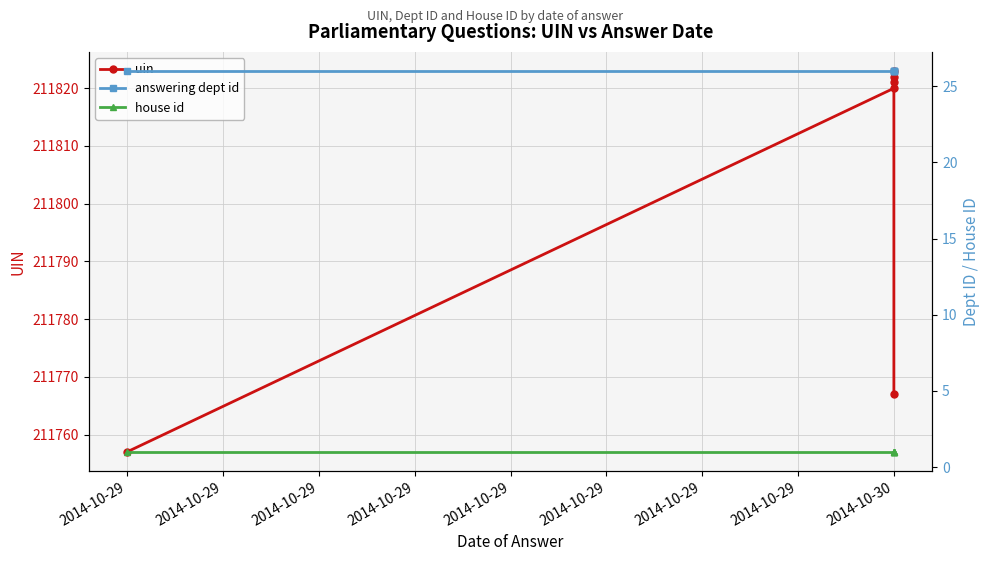

What is the average value of the house id series?

1